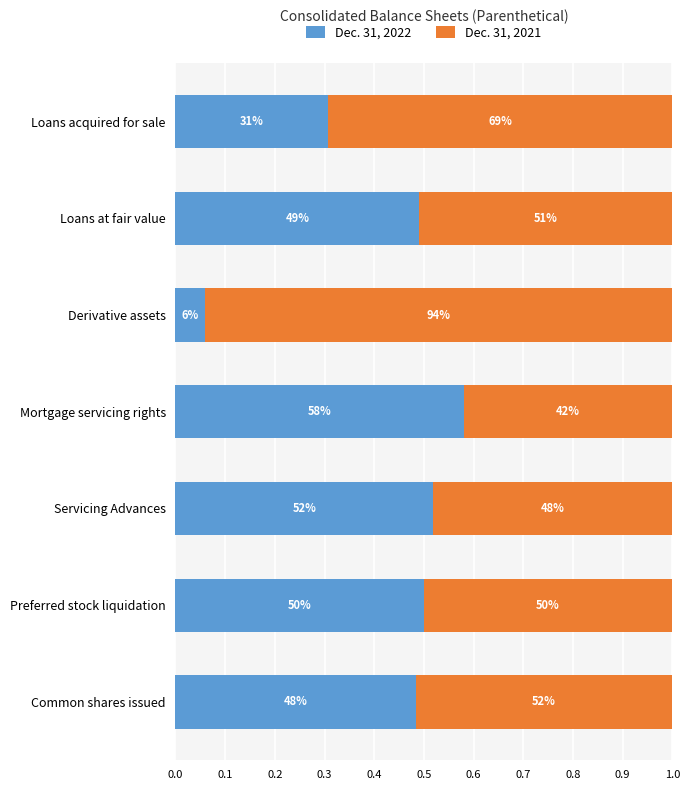

What are all the series names shown in the legend?

Dec. 31, 2022, Dec. 31, 2021